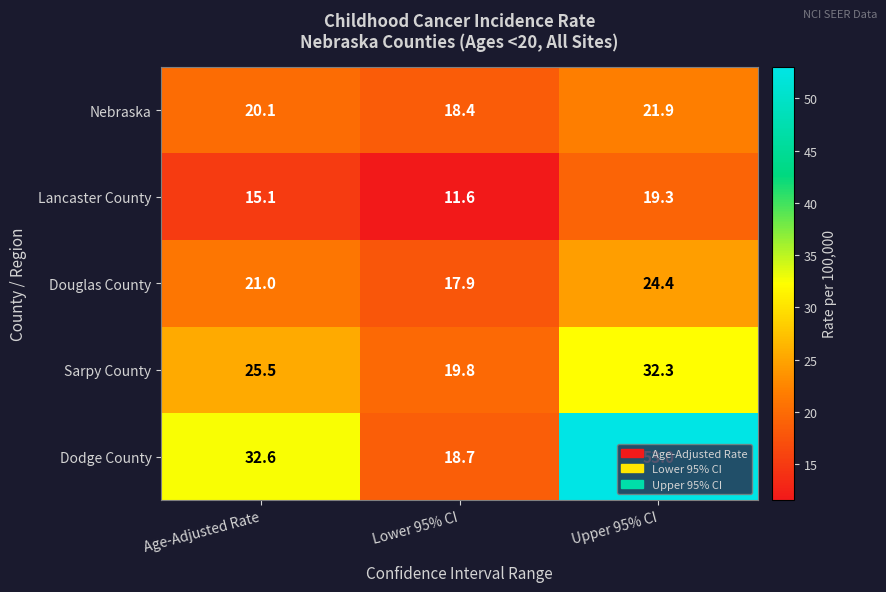

Which series has the largest range (max minus min)?

Dodge County